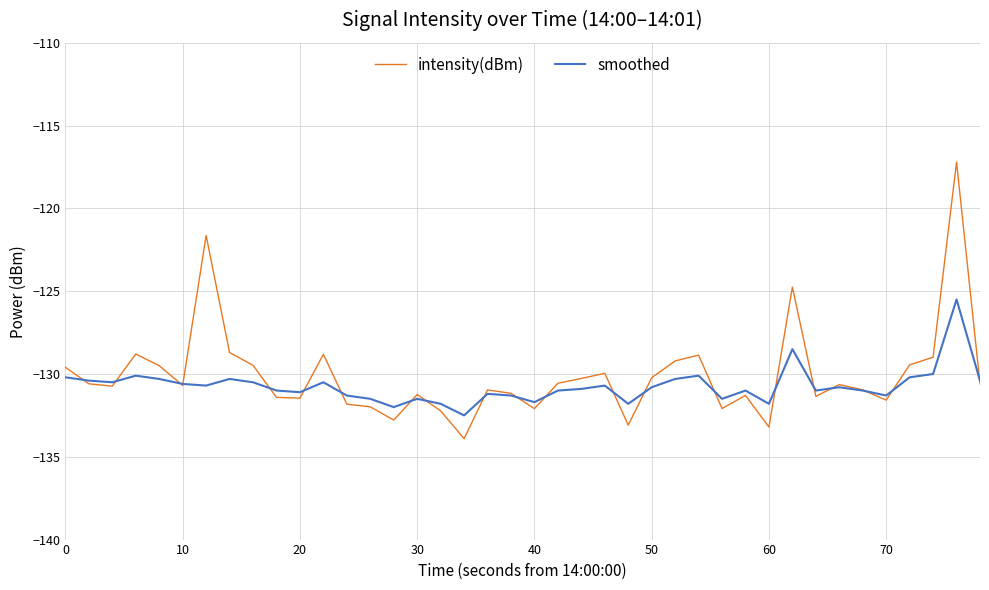

What is the highest value of the intensity(dBm) series?

-117.2